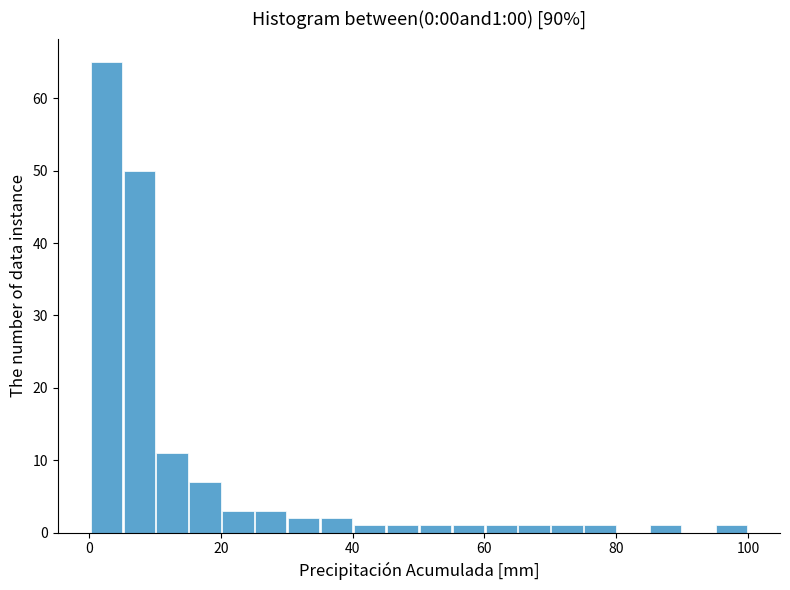

Read against the x-axis, roughly where is the centre of the tallest bar?

2